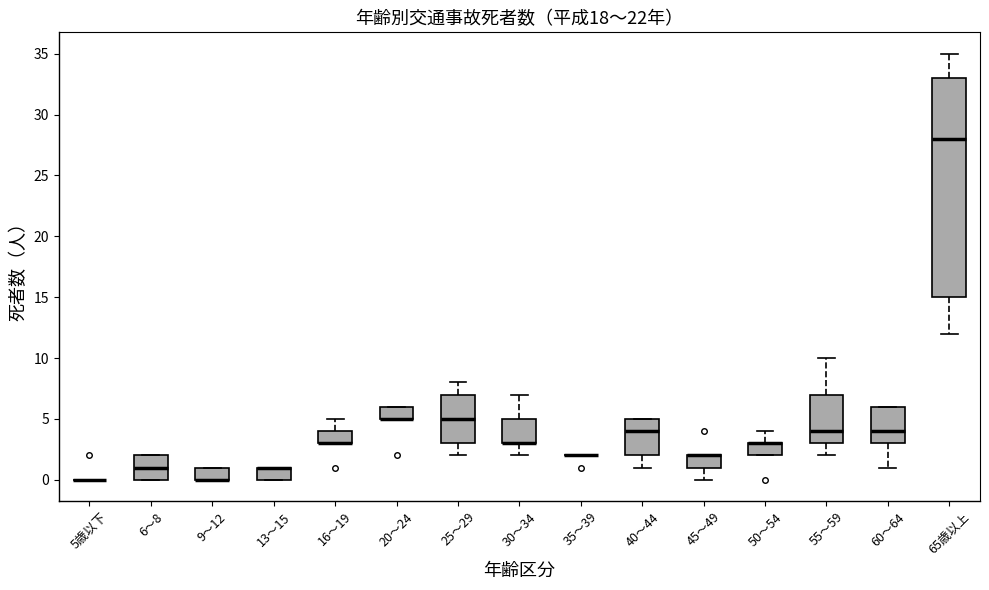

Reading left to right, transcribe this box plot: for each box, give where its median line is, the range the box spans, and where its two whiskers end, as read against the y-axis. The values are not printed on the chart, so give them approximately, as read against the axis.

5歳以下: box collapsed to a line at 0, whiskers 0 to 0
6～8: median 1, box 0 to 2, whiskers 0 to 2
9～12: median 0 (drawn on the box's lower edge), box 0 to 1, whiskers 0 to 1
13～15: median 1 (drawn on the box's upper edge), box 0 to 1, whiskers 0 to 1
16～19: median 3 (drawn on the box's lower edge), box 3 to 4, whiskers 3 to 5
20～24: median 5 (drawn on the box's lower edge), box 5 to 6, whiskers 5 to 6
25～29: median 5, box 3 to 7, whiskers 2 to 8
30～34: median 3 (drawn on the box's lower edge), box 3 to 5, whiskers 2 to 7
35～39: box collapsed to a line at 2, whiskers 2 to 2
40～44: median 4, box 2 to 5, whiskers 1 to 5
45～49: median 2 (drawn on the box's upper edge), box 1 to 2, whiskers 0 to 2
50～54: median 3 (drawn on the box's upper edge), box 2 to 3, whiskers 2 to 4
55～59: median 4, box 3 to 7, whiskers 2 to 10
60～64: median 4, box 3 to 6, whiskers 1 to 6
65歳以上: median 28, box 15 to 33, whiskers 12 to 35